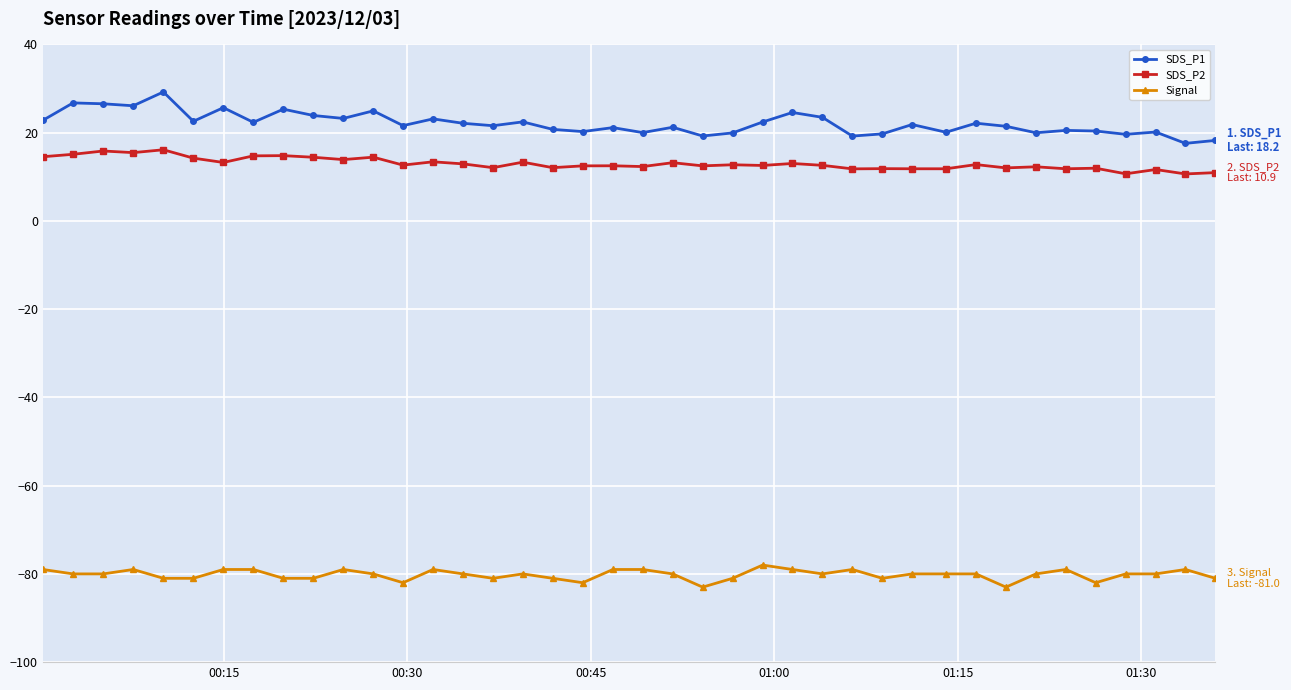

What is the value of the SDS_P2 point at the 35th from the left?

11.8